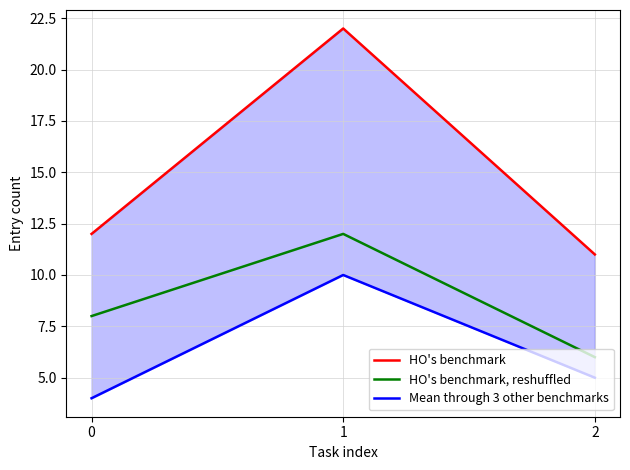

Rank the categories by Mean through 3 other benchmarks value from lowest to highest.

0, 2, 1